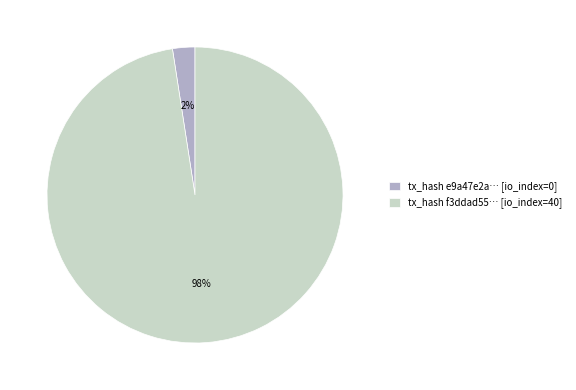

What percentage is the tx_hash f3ddad55… [io_index=40] slice, to the nearest percent?

98%